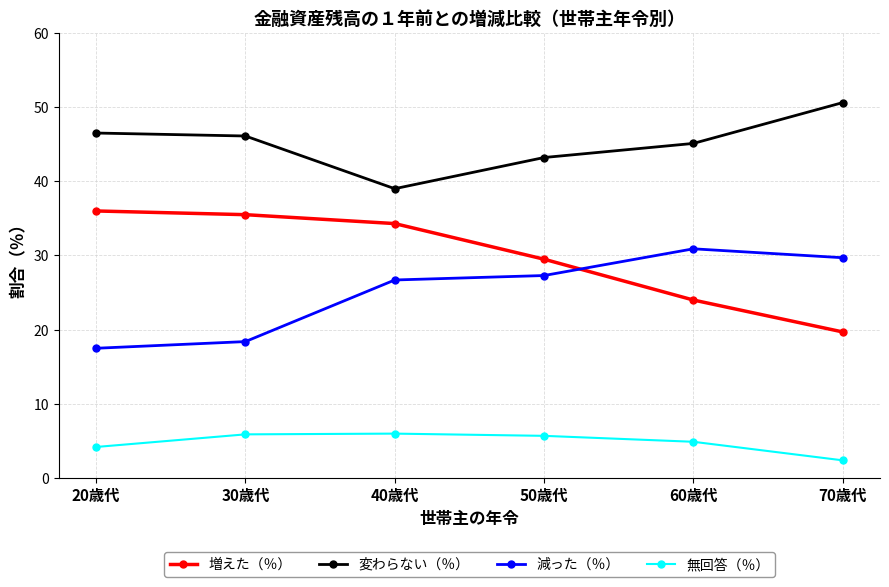

True or false: 増えた（％） and 減った（％） cross at least once.

True